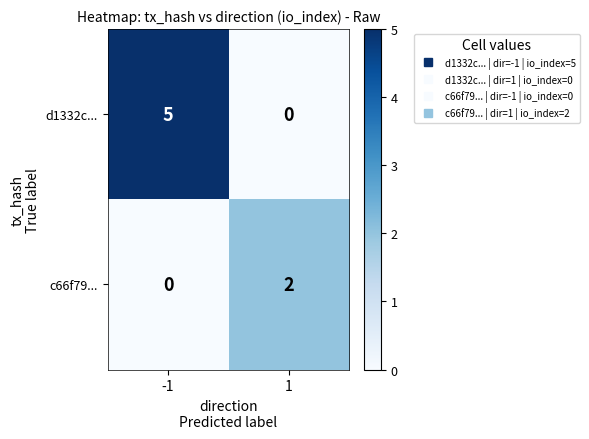

Which series has the largest total across all categories?

d1332c...